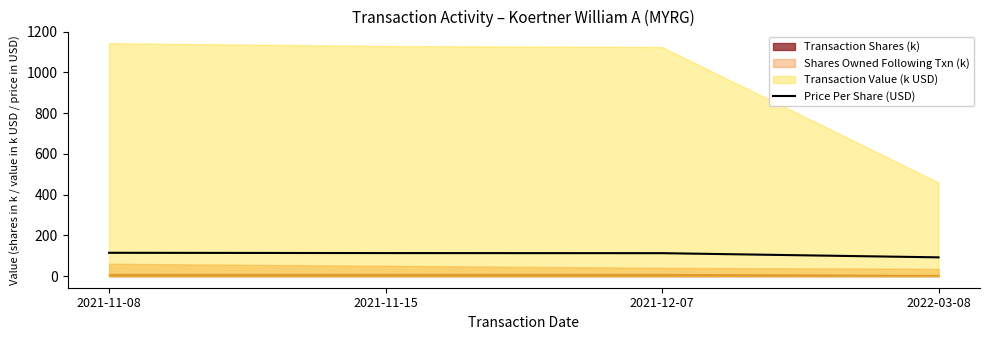

Rank the categories by value from lowest to highest.

2022-03-08, 2021-12-07, 2021-11-15, 2021-11-08